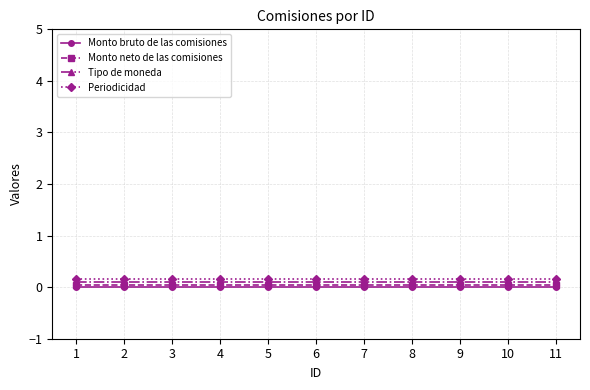

The Monto bruto de las comisiones series shows 0.0 at 5. True or false?

True